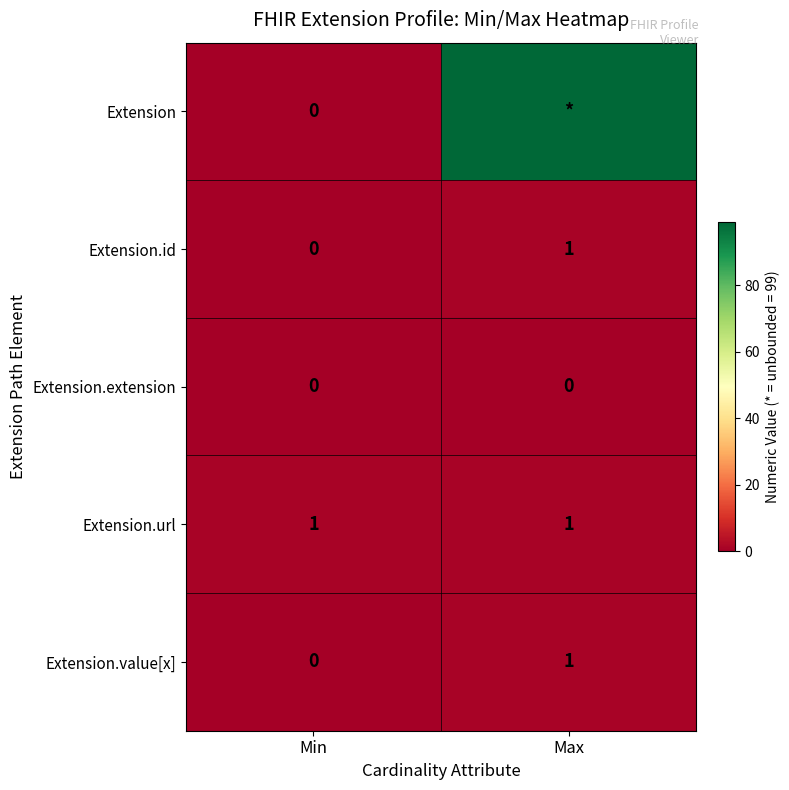

Rank the categories by Extension.id value from lowest to highest.

Min, Max